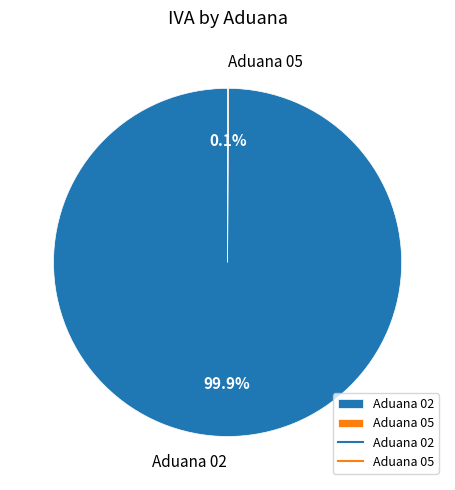

How much of the chart is everything except Aduana 02?

0.1%